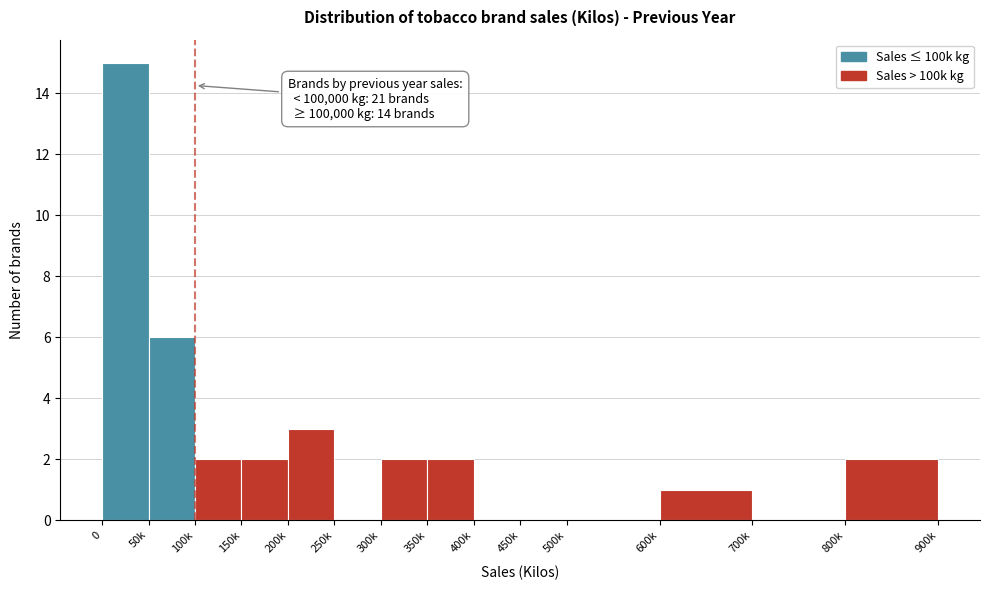

Reading left to right, extract all data points from this chart.

0=15	50k=6	100k=2	150k=2	200k=3	250k=0	300k=2	350k=2	400k=0	450k=0	500k=0	600k=1	700k=0	800k=2